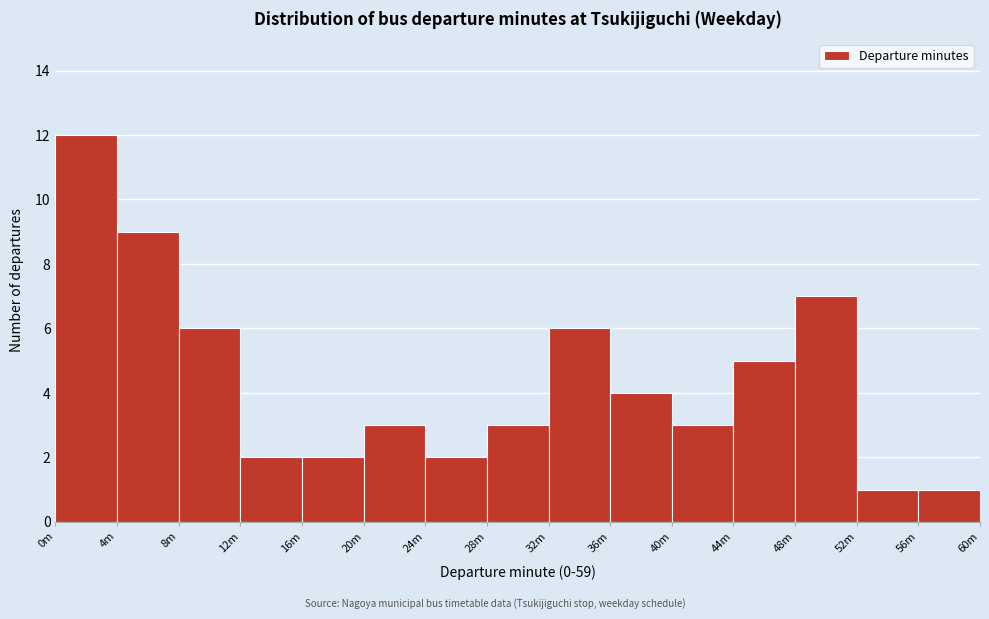

Reading right to left, what are all the values shown in this chart?

1	1	7	5	3	4	6	3	2	3	2	2	6	9	12